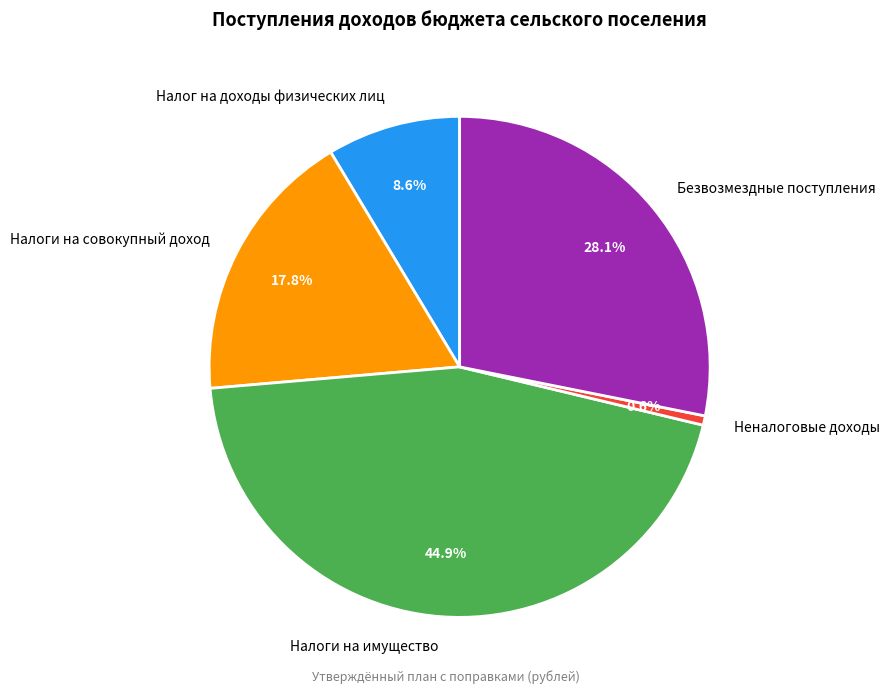

To the nearest percent, what percentage of the pie is Налоги на совокупный доход?

18%